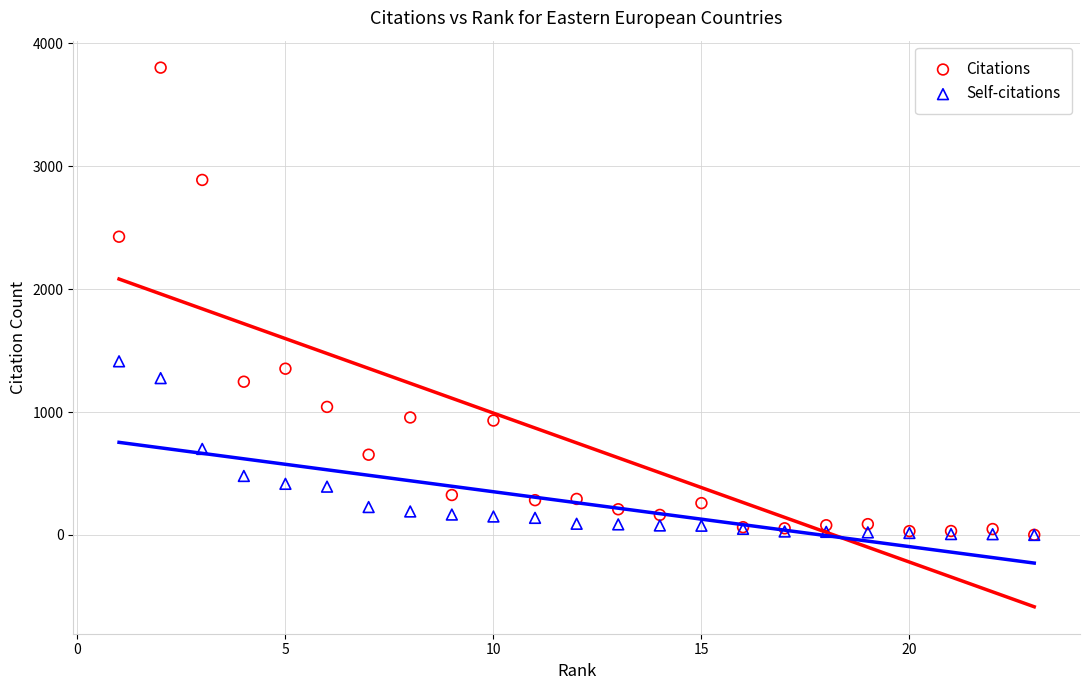

Which series has the largest Y range (max minus min)?

Citations